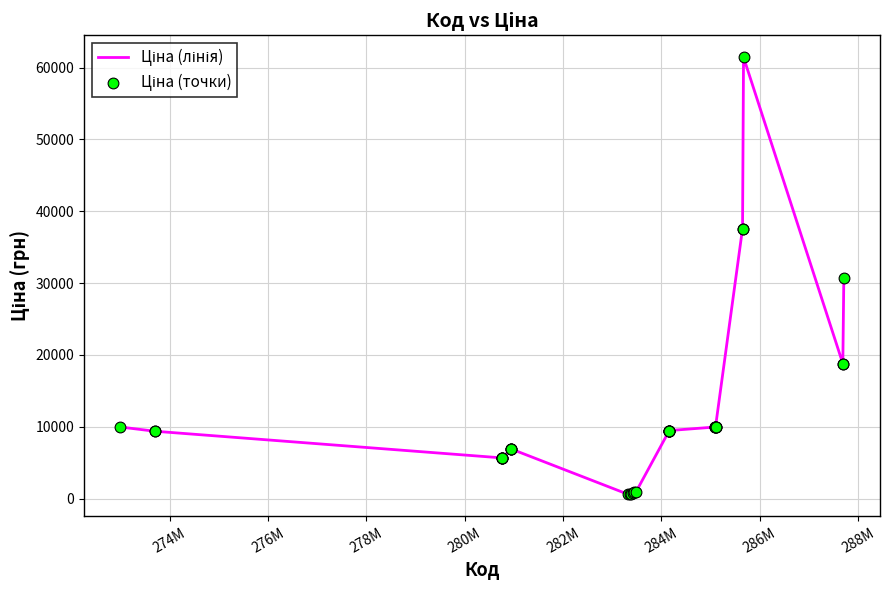

What is the greatest value displayed?

61434.3